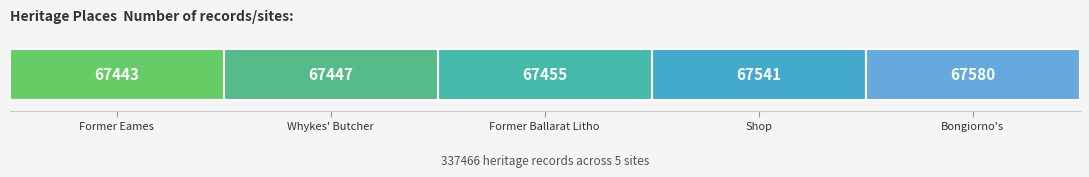

Is it true that the value at Whykes' Butcher Shop is 92478?

False